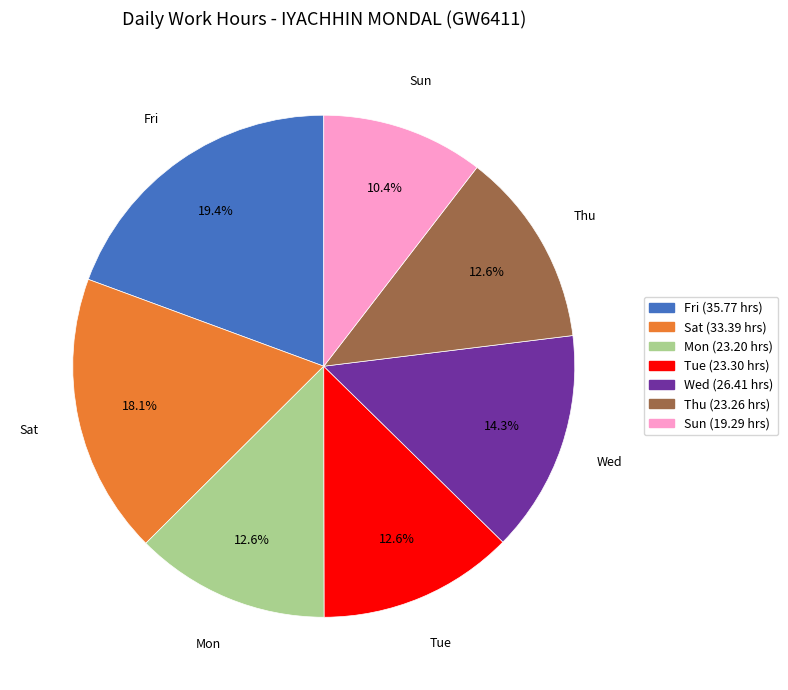

Is there any slice that represents more than half of the pie?

No